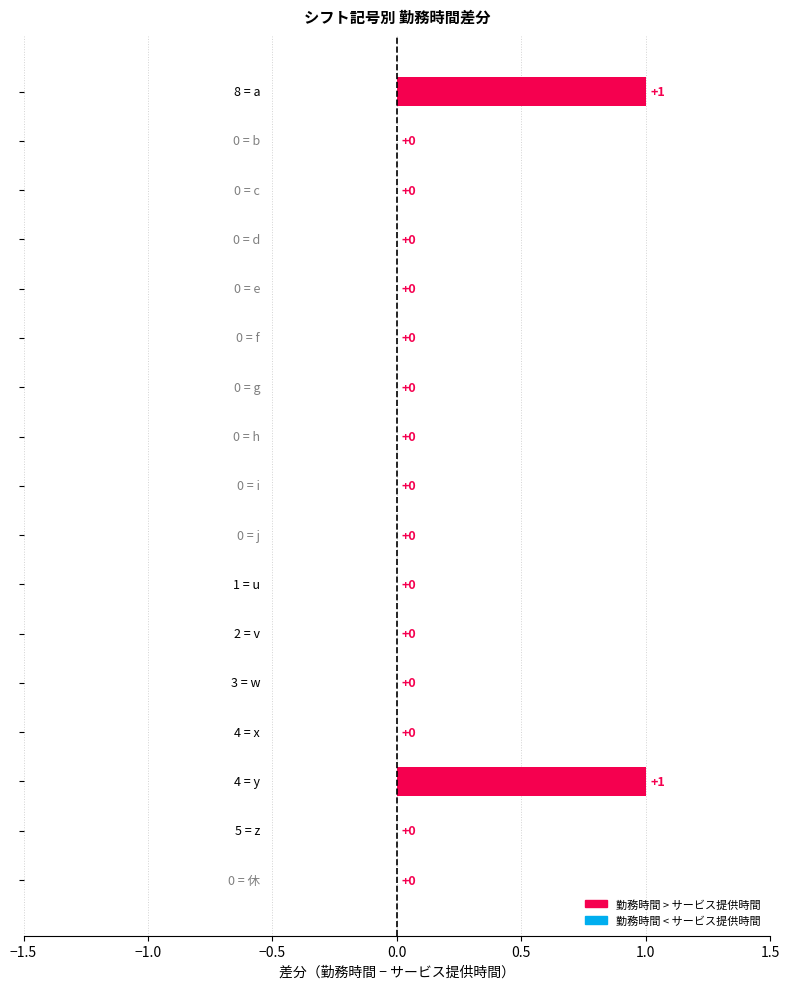

How many positive values are there?

2